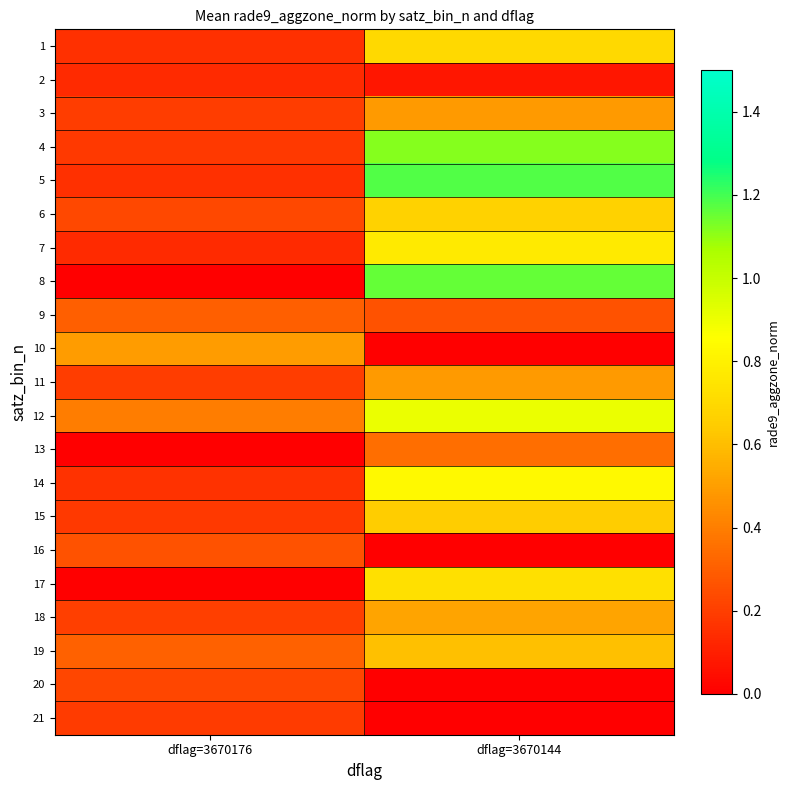

At dflag=3670176, list the series in order from smallest to largest.

8, 13, 17, 7, 2, 1, 5, 14, 4, 15, 21, 3, 11, 18, 20, 6, 16, 9, 19, 12, 10